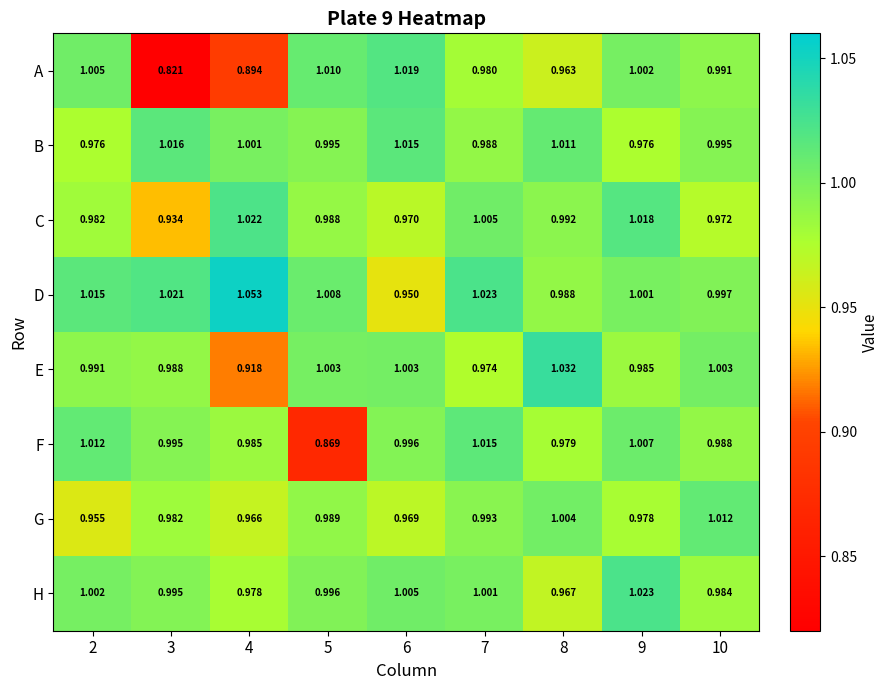

Which series has the widest spread of values?

A